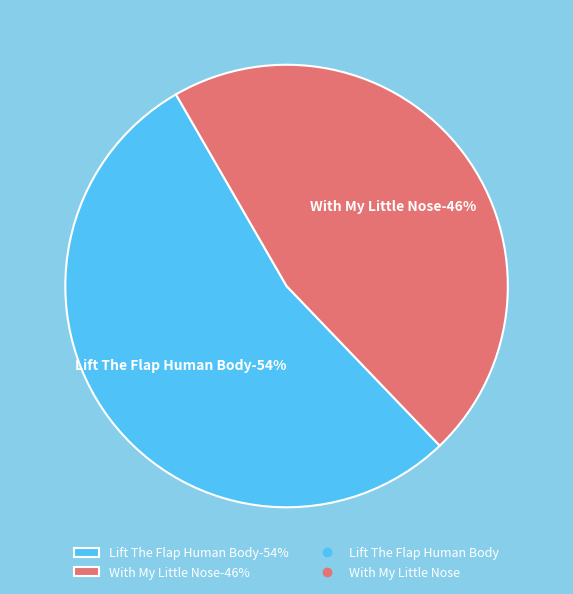

Does any single category account for the majority?

Yes